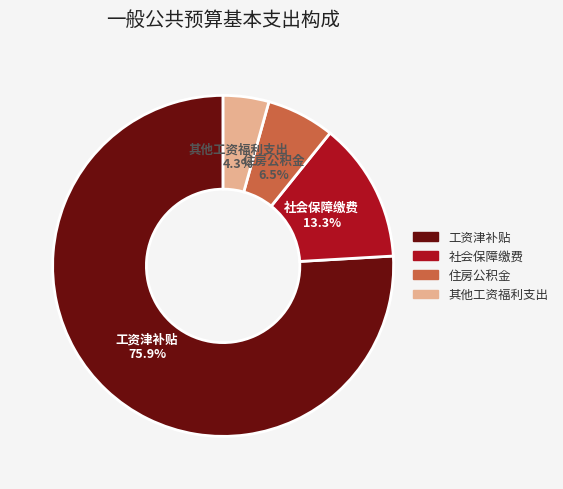

Between 工资津补贴 and 社会保障缴费, which is larger?

工资津补贴